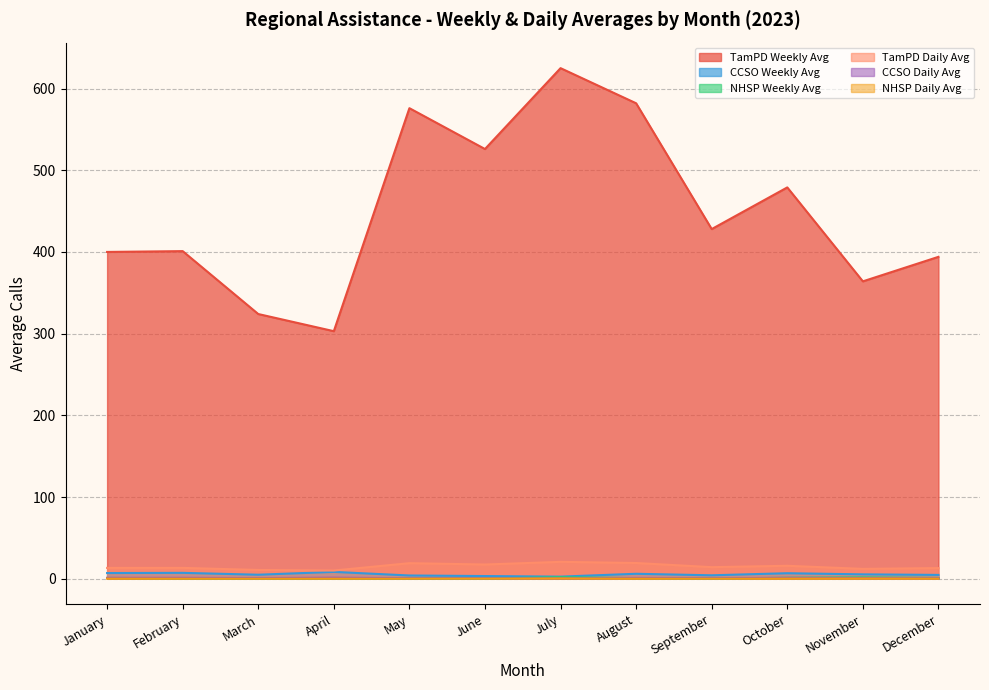

Read the NHSP Weekly Avg value at February.

0.5